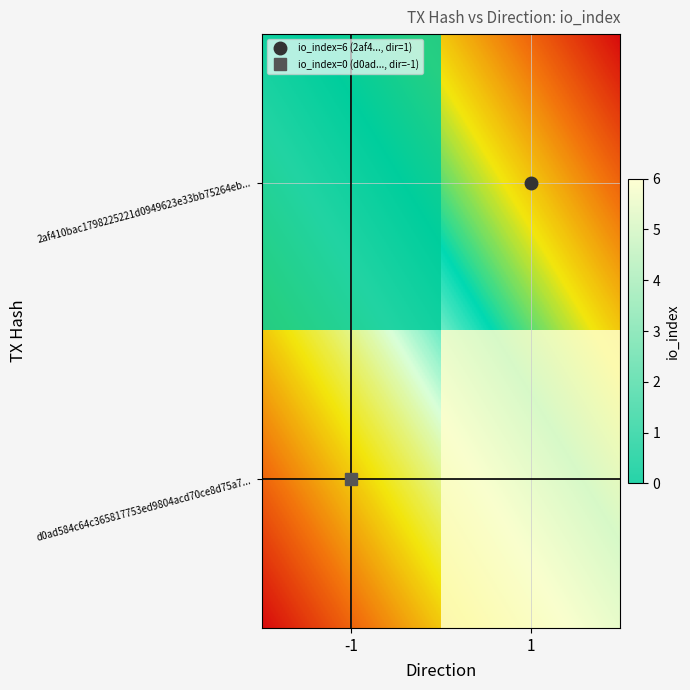

What is the lowest value of the d0ad584c64c365817753ed9804acd70ce8d75a7 series?

-1